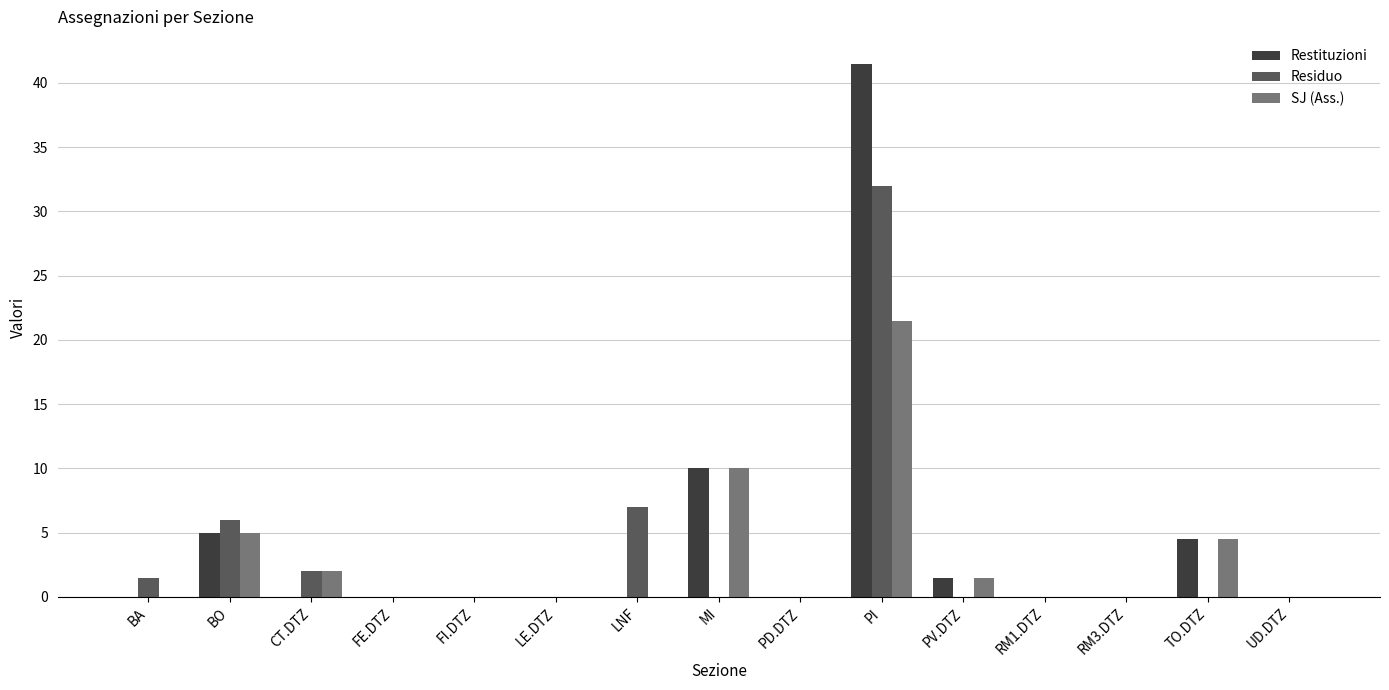

Is it true that Residuo equals 18.8 at RM1.DTZ?

False